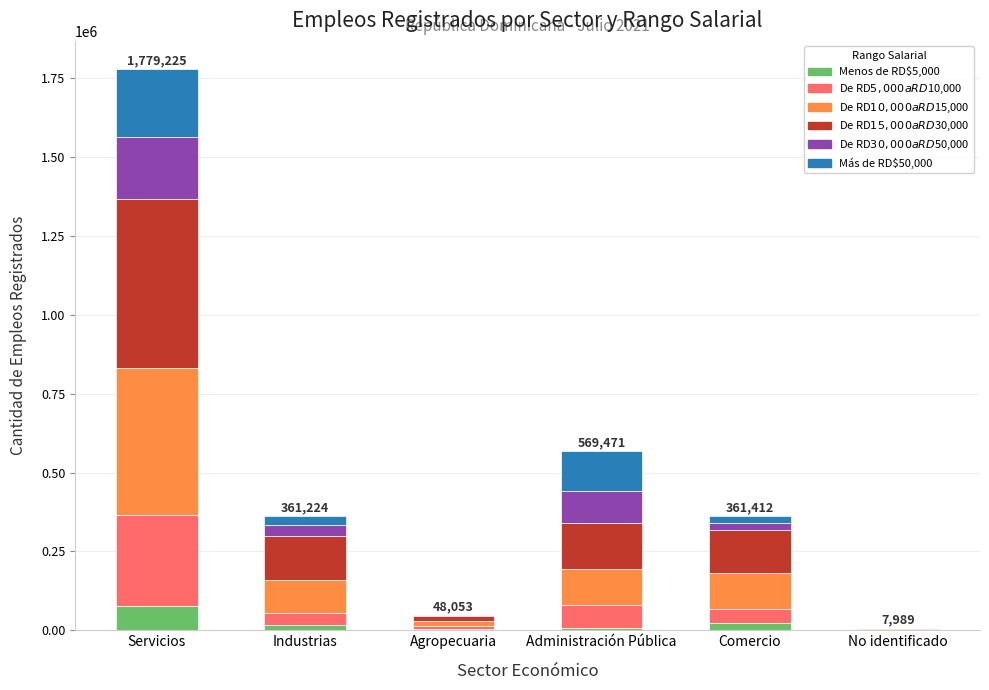

What is the difference between the maximum and minimum values in the Menos de RD$5,000 series?

73038